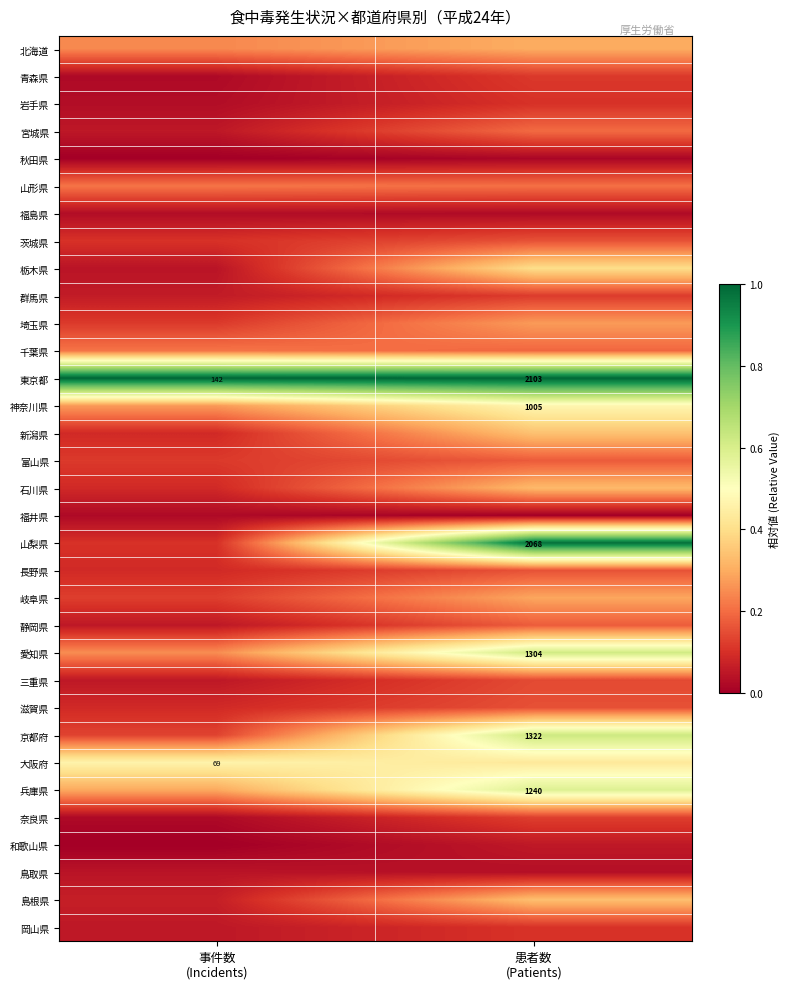

Count the number of data series in this chart.

33